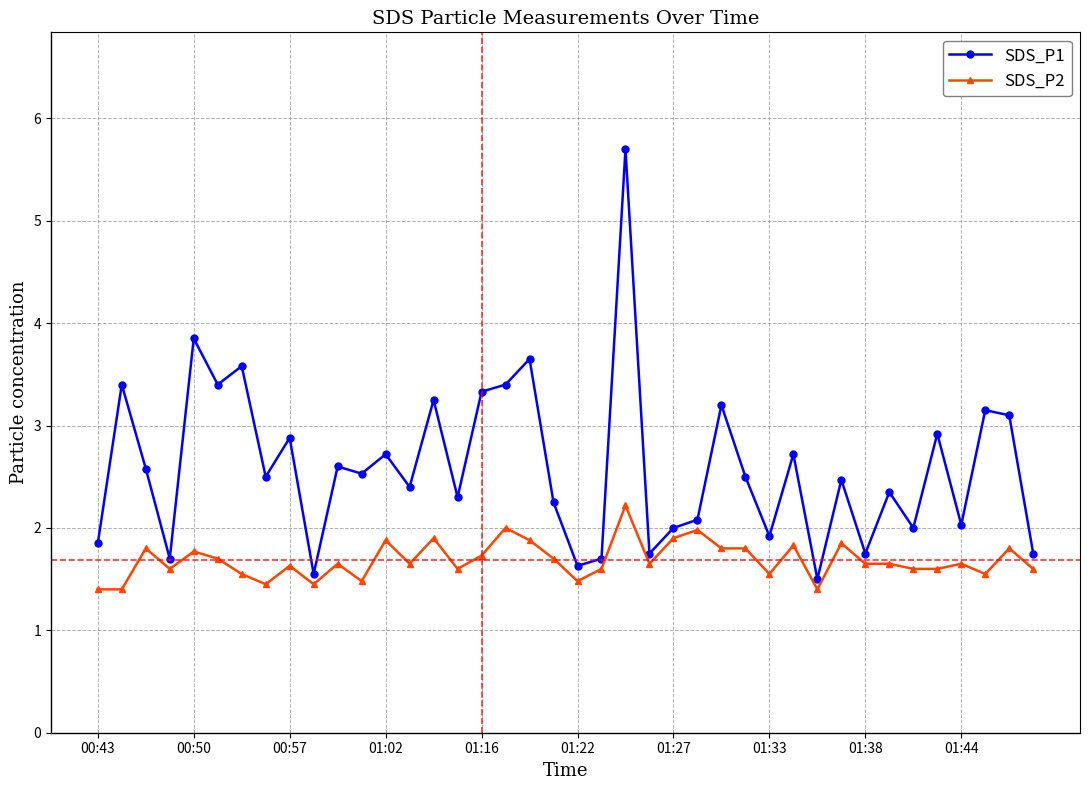

List the series in order of their peak value, highest first.

SDS_P1, SDS_P2